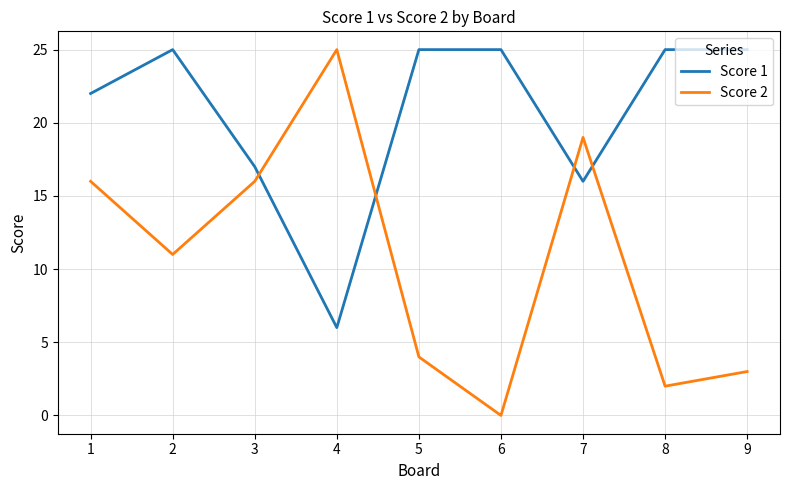

Where is the first local maximum for Score 2?

4